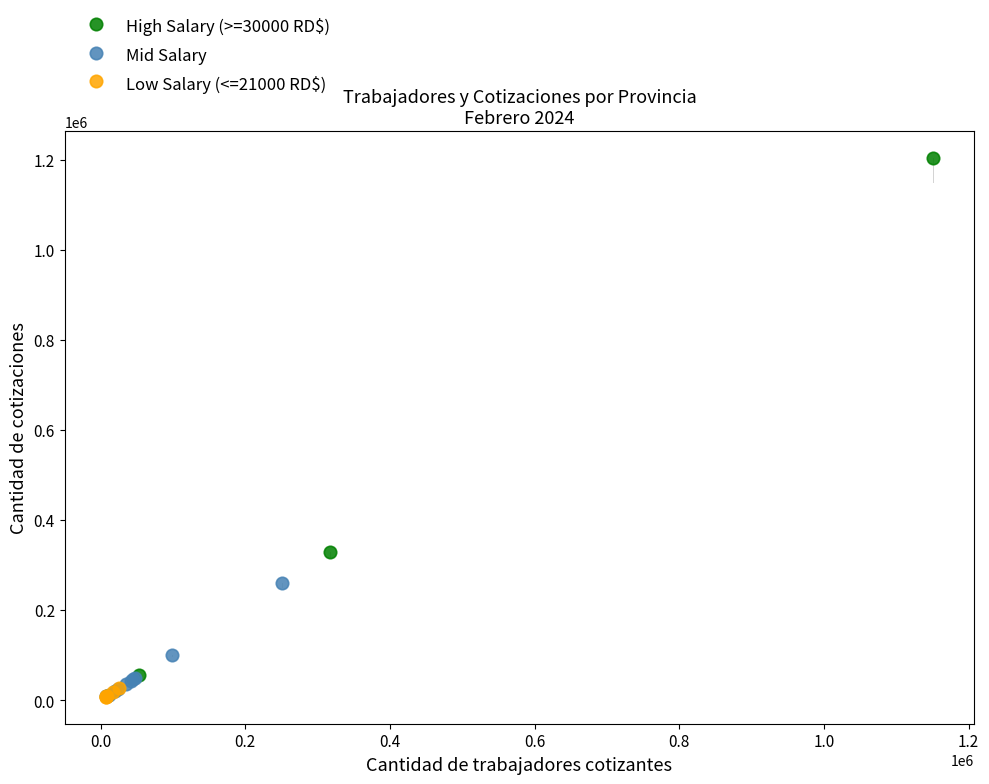

Which series reaches the maximum Y coordinate?

High Salary (>=30000 RD$)